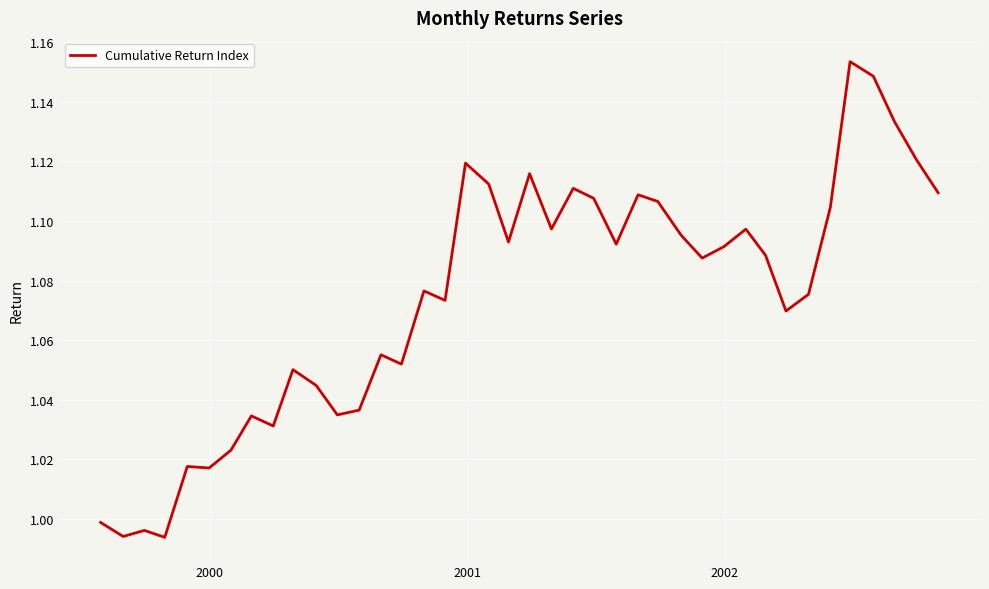

How many values exceed 1?

36